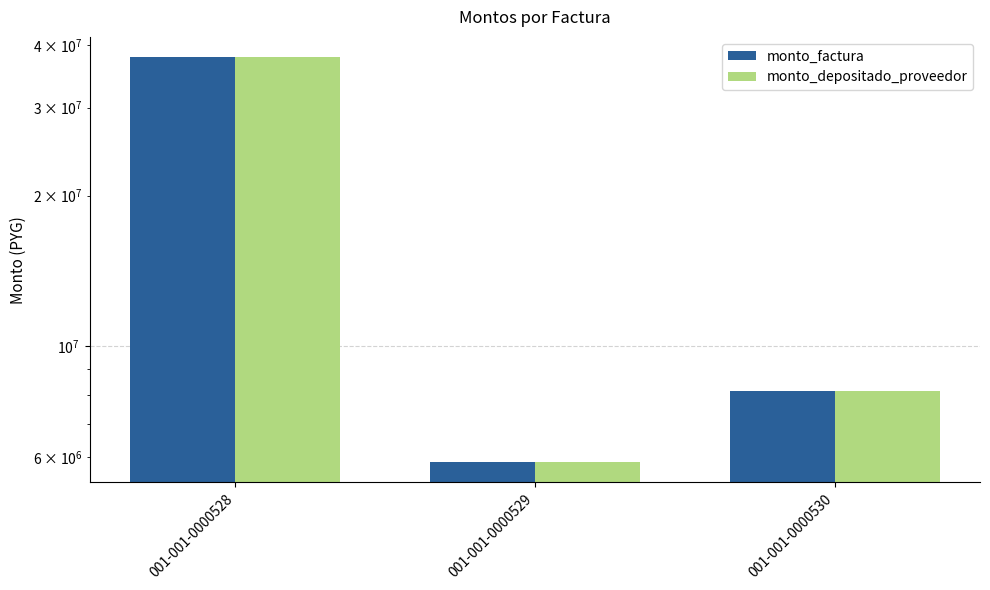

What is the value of the monto_factura bar at the 3rd from the left?

8134190